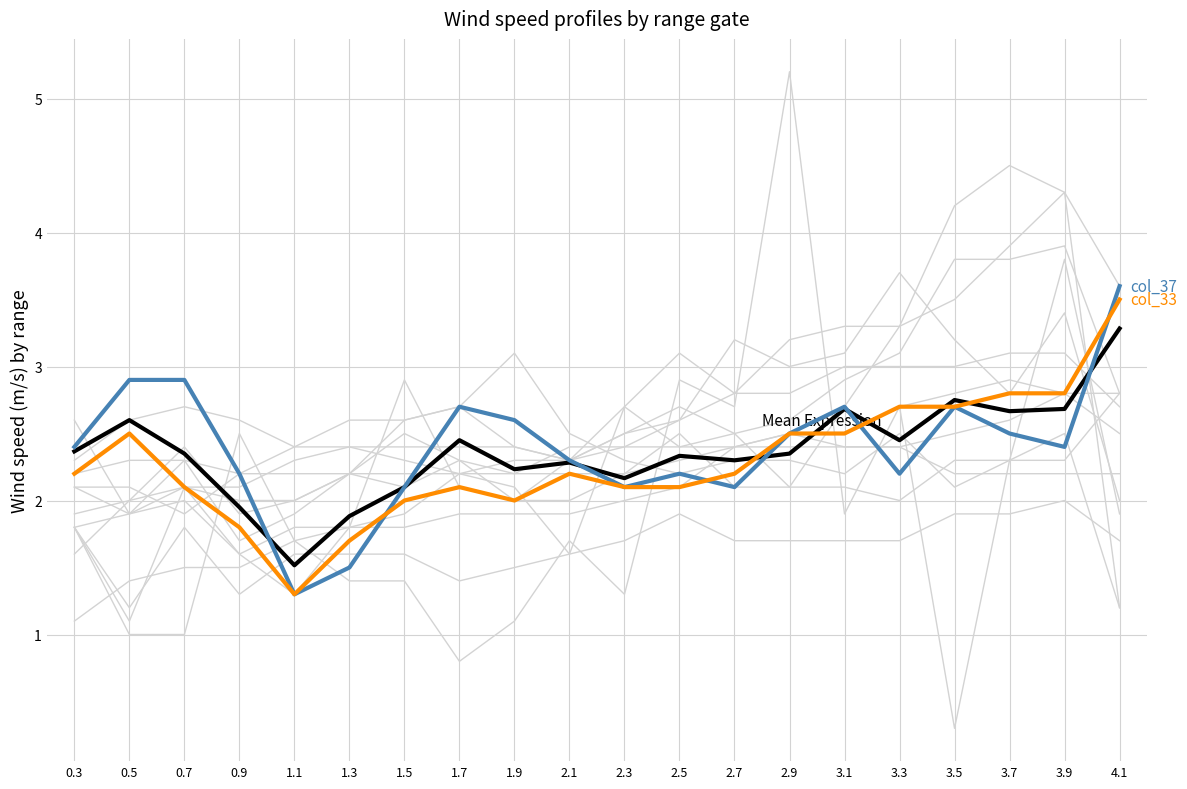

Is the value of col_37 at 0.9 greater than the value of Mean Expression at 1.7?

No